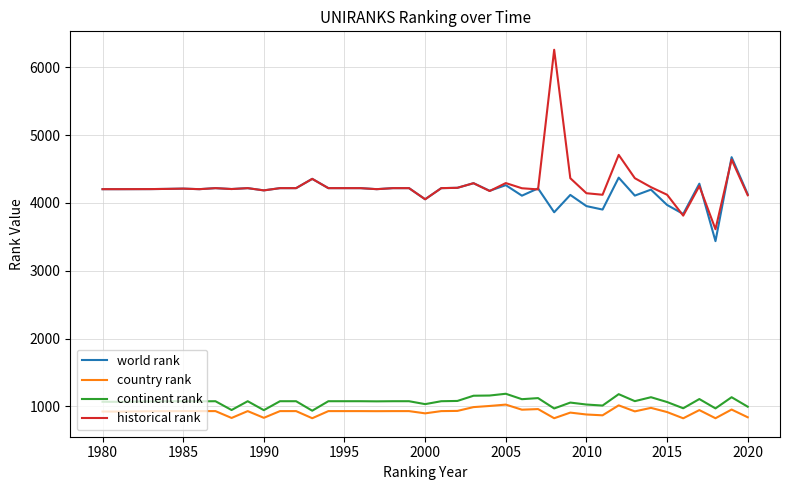

What are all the series names shown in the legend?

world rank, country rank, continent rank, historical rank